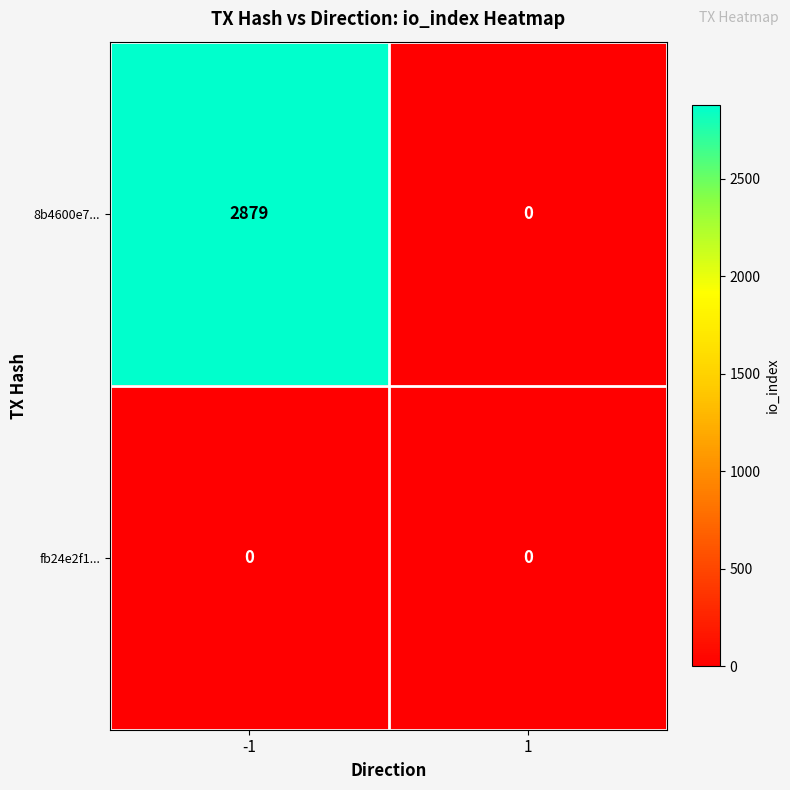

True or false: 8b4600e7... has a value of 1930 at -1.

False